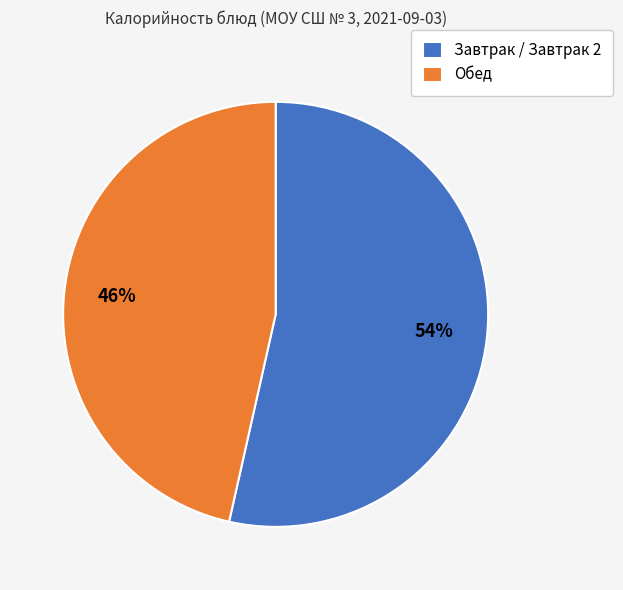

True or false: Обед accounts for 46% of the total.

True